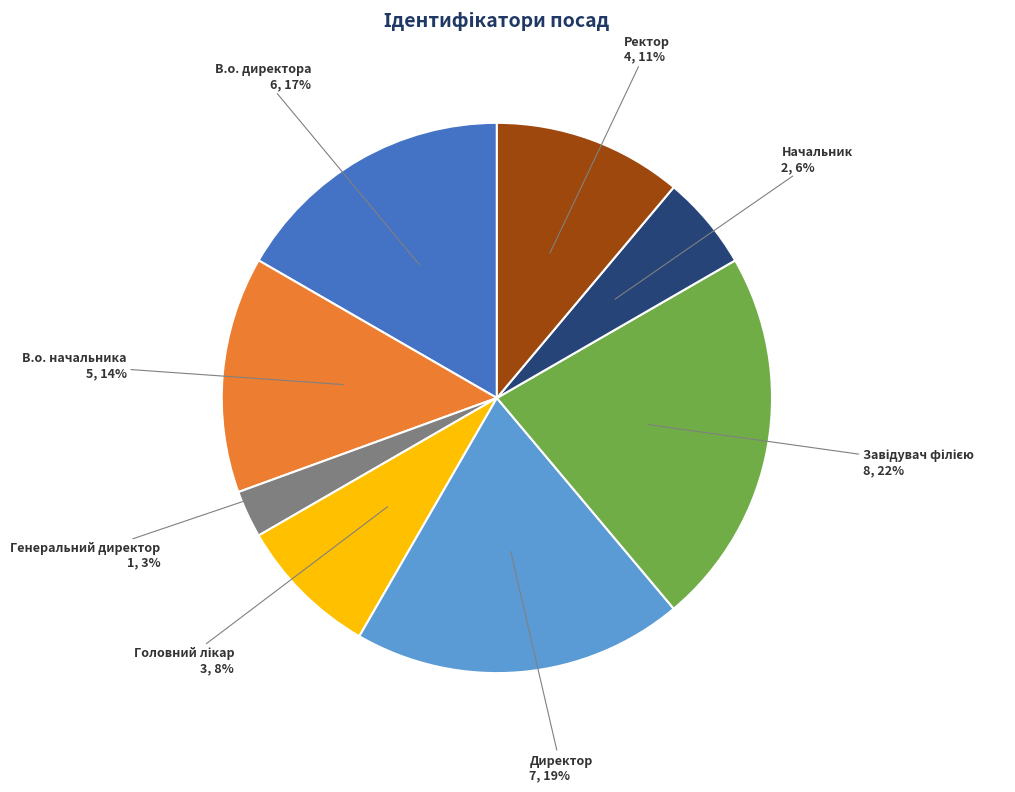

Does any single category account for the majority?

No